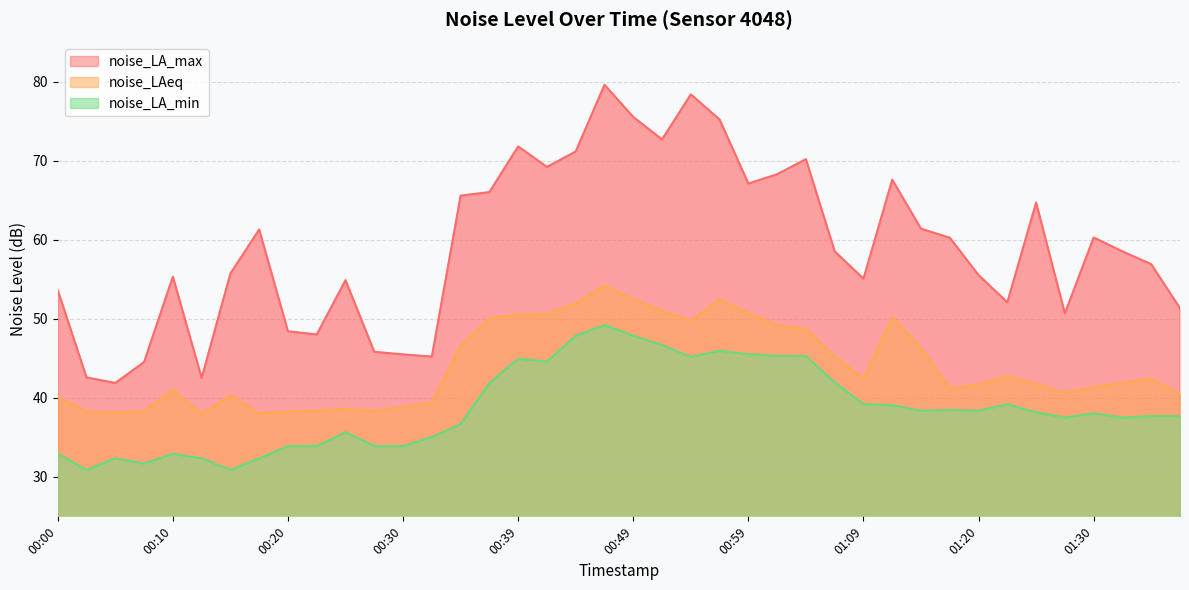

At how many categories does at least one series exceed 62?

15